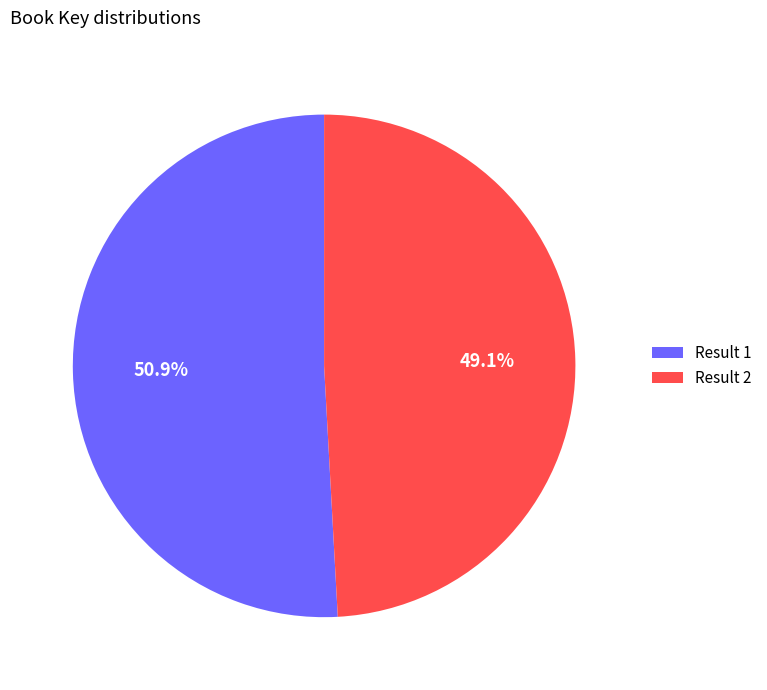

To the nearest percent, what is the difference between the largest and smallest slice percentages?

2%